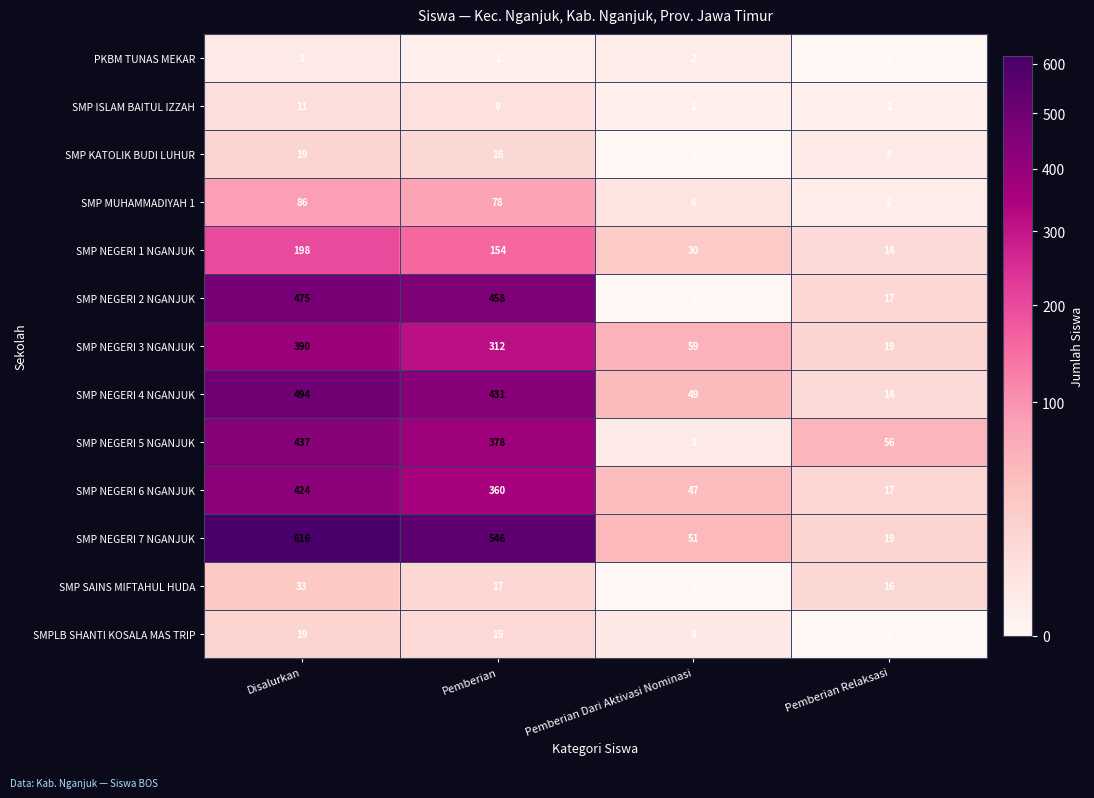

What is the difference between the SMP NEGERI 4 NGANJUK values at Pemberian and Disalurkan?

63